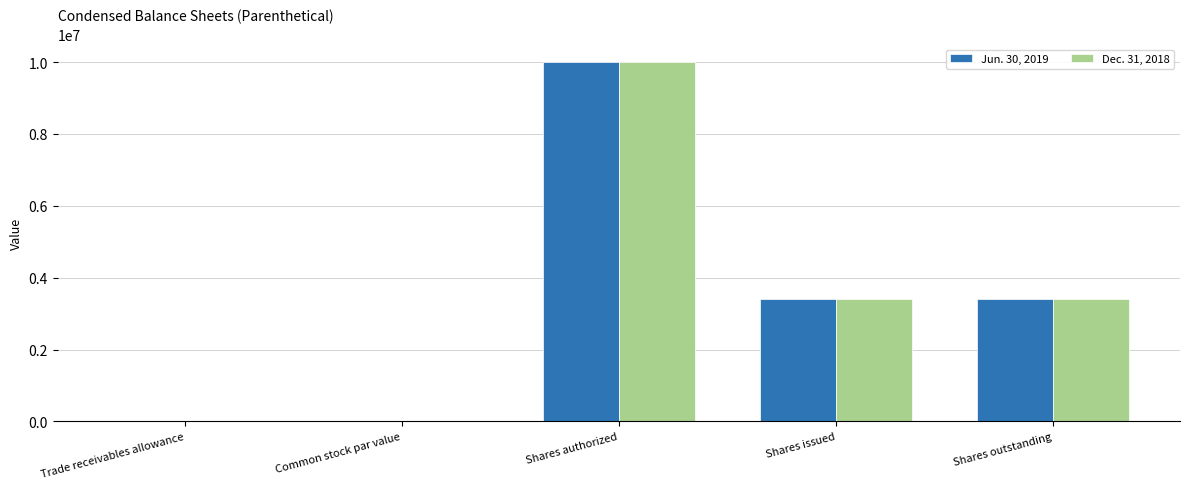

Which category has the highest value across all series?

Shares authorized